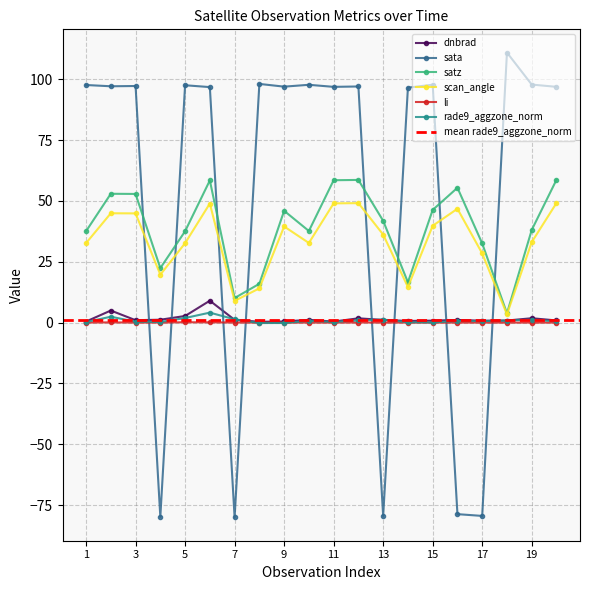

True or false: satz has more than 1 points higher than both neighbors.

True